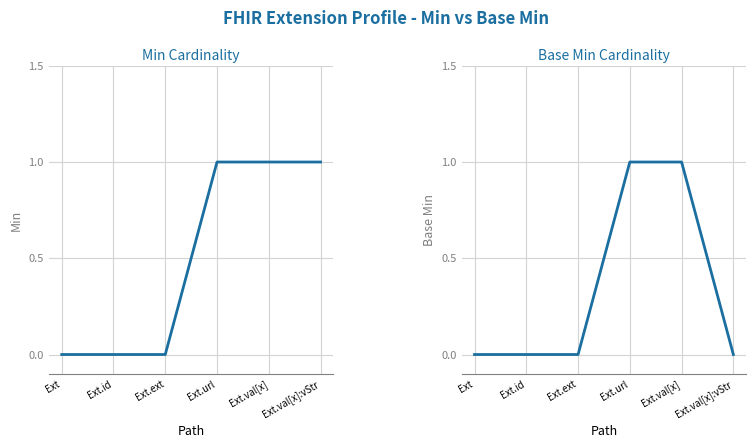

Rank the series by their average value, from lowest to highest.

Base Min, Min